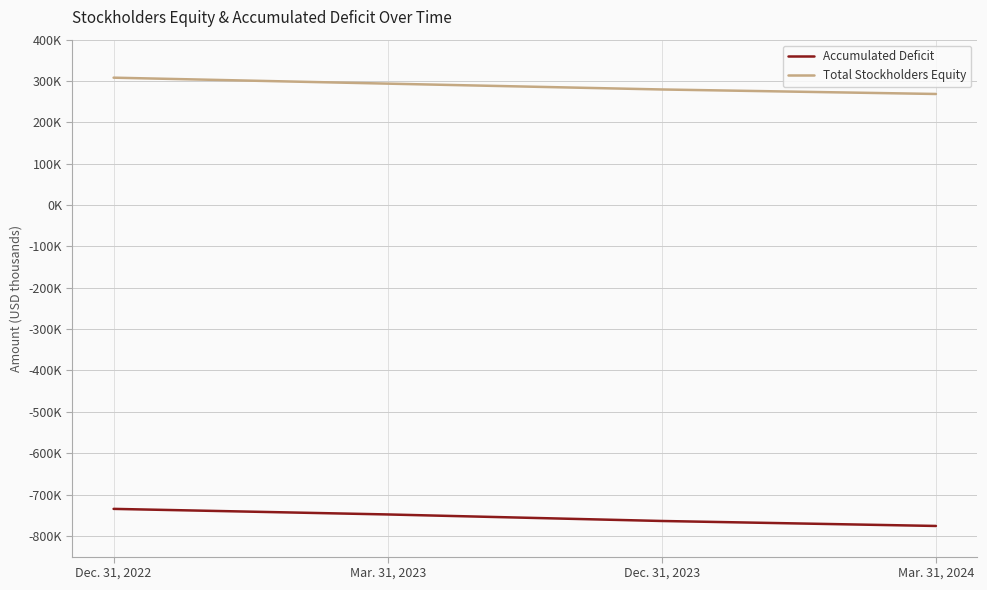

Rank the series at Mar. 31, 2024 from highest to lowest value.

Total Stockholders Equity, Accumulated Deficit